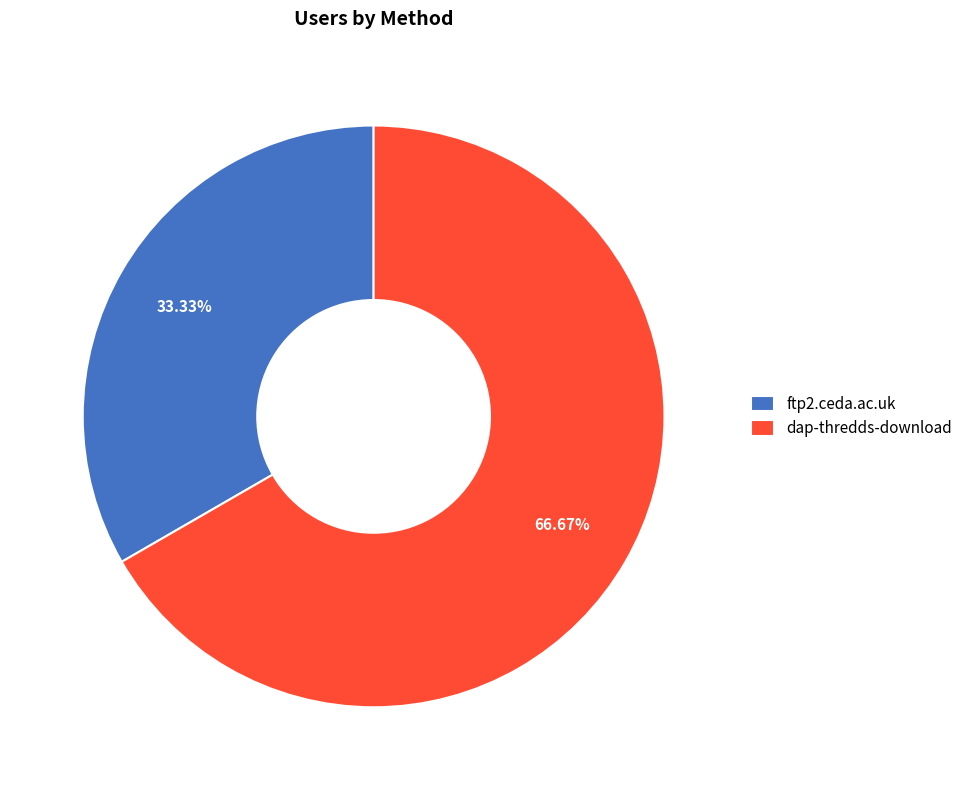

The ftp2.ceda.ac.uk slice represents 22% of the pie. True or false?

False